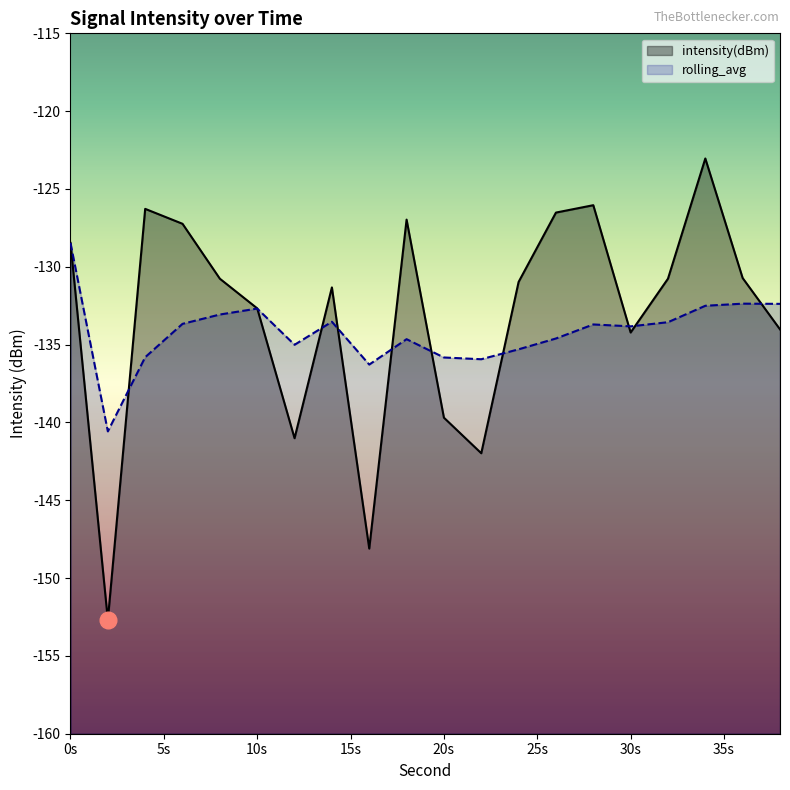

List the series in order of their peak value, highest first.

intensity(dBm), rolling_avg